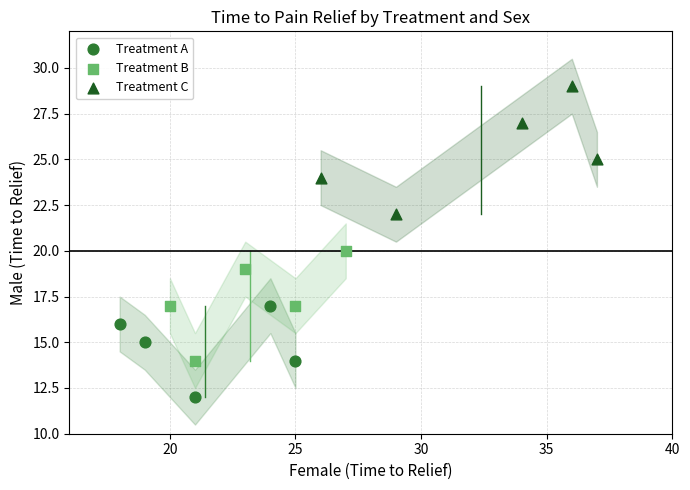

What are all the series names shown in the legend?

Treatment A, Treatment B, Treatment C